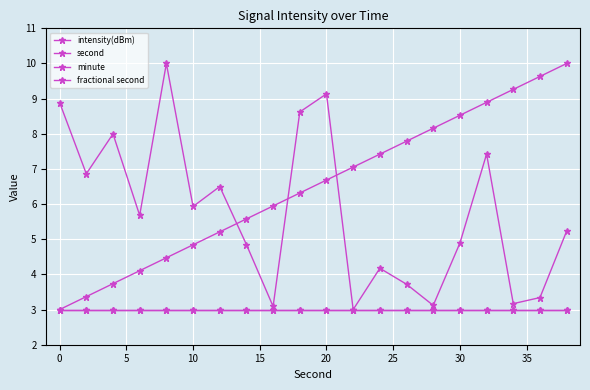

What are all the series names shown in the legend?

intensity(dBm), second, minute, fractional second